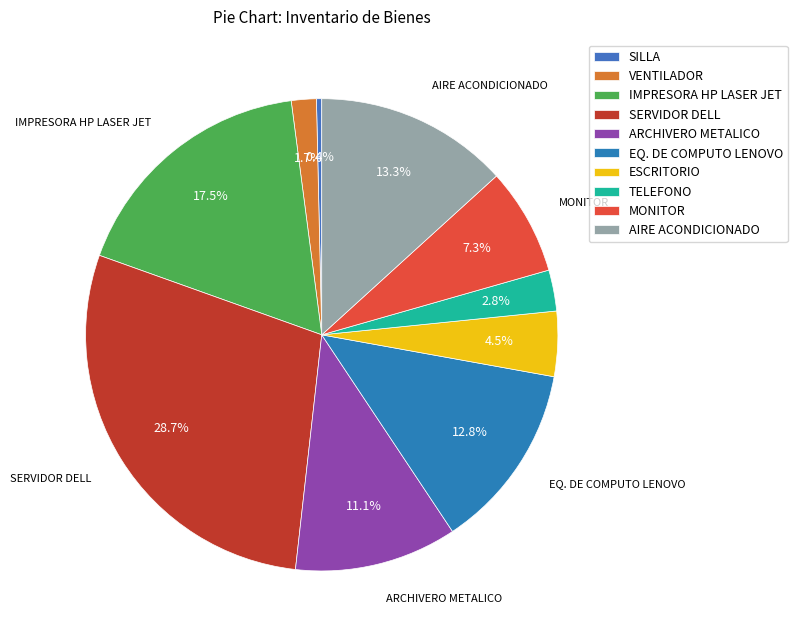

How many segments does this pie chart have?

10